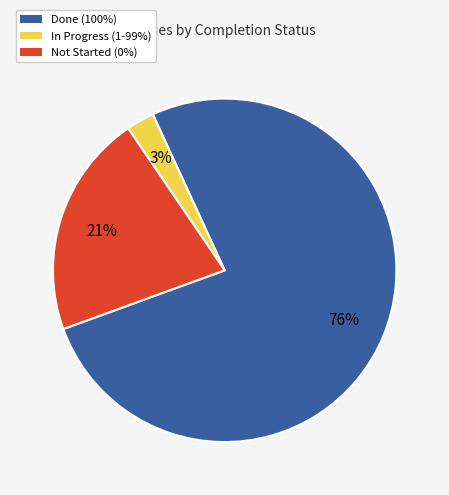

To the nearest percent, what is the average slice percentage?

33%